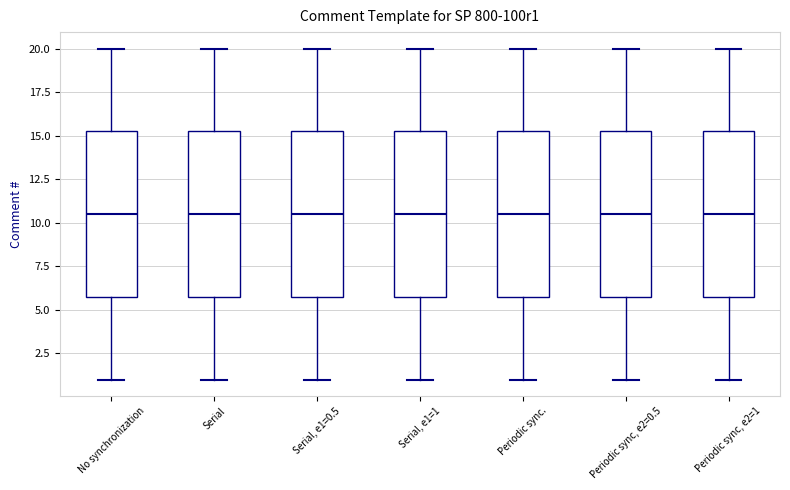

Where does the median line of the box for Periodic sync. sit on the y-axis? The values are not printed on the chart, so give them approximately, as read against the axis.

10.5